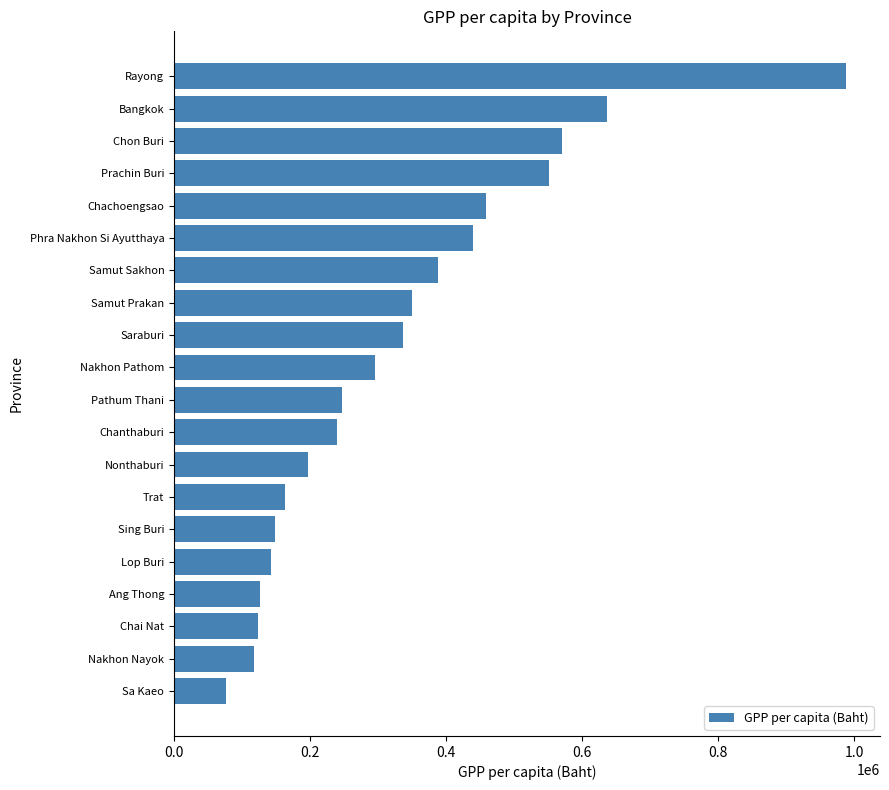

What is the sum of all values?

6598106